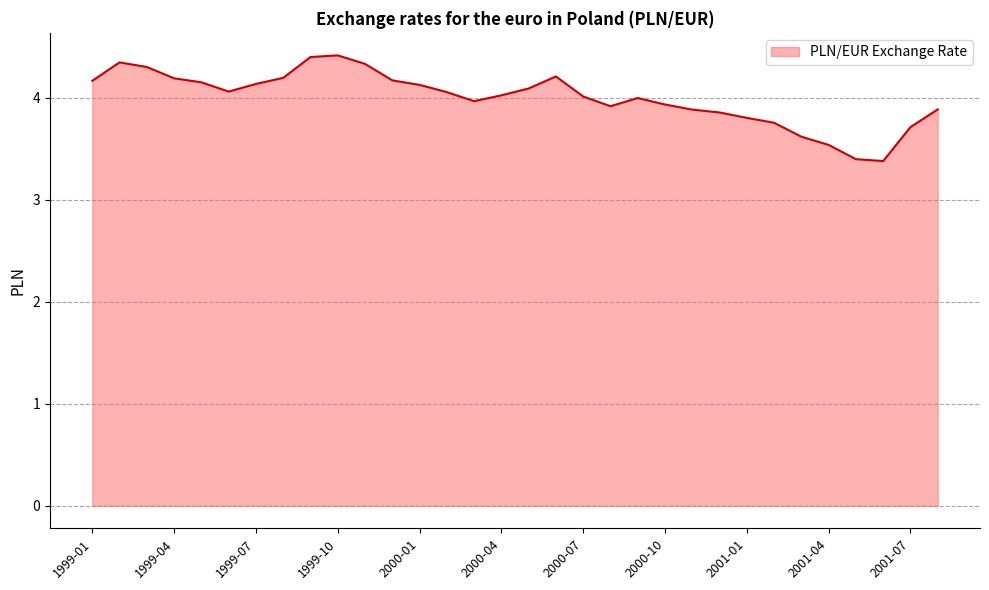

What is the smallest value displayed?

3.4